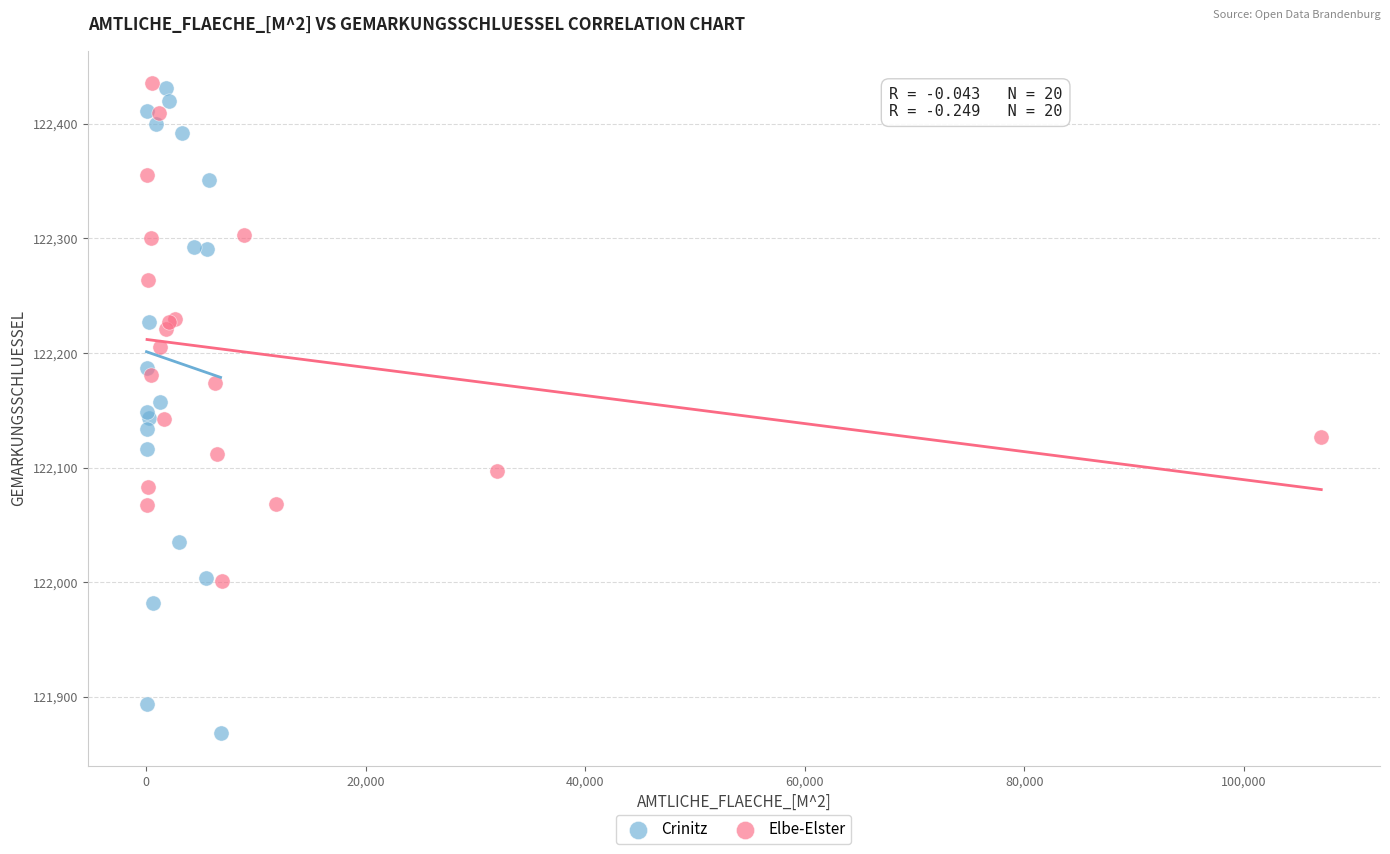

Which series reaches the minimum Y coordinate?

Crinitz